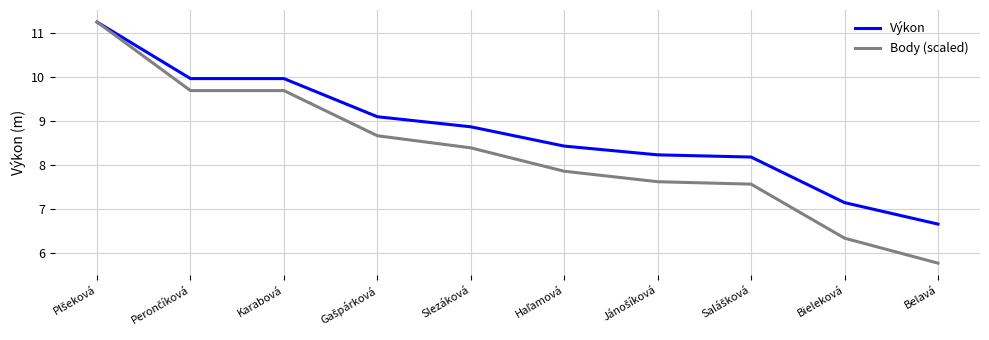

What is the difference between the highest and lowest values at Bieleková?

0.8